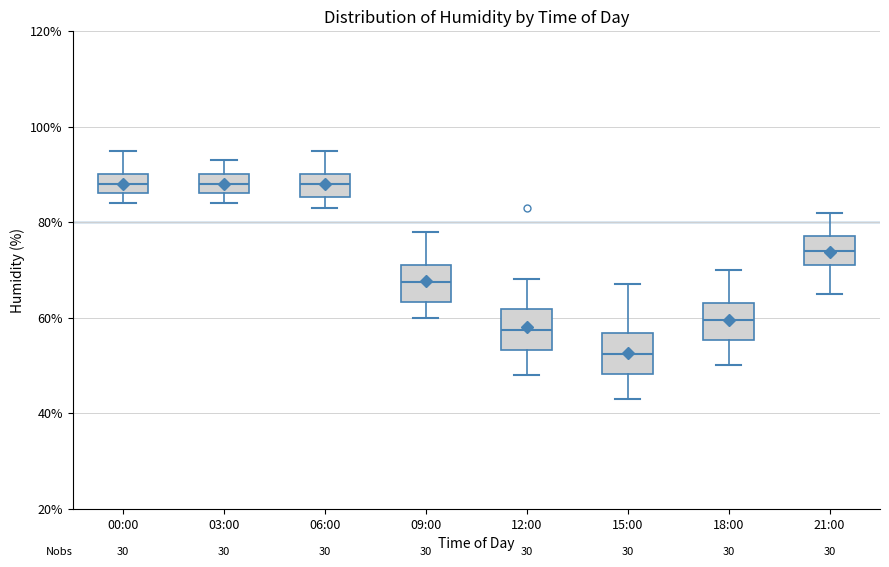

Reading left to right, transcribe this box plot: for each box, give where its median line is, the range the box spans, and where its two whiskers end, as read against the y-axis. The values are not printed on the chart, so give them approximately, as read against the axis.

00:00: median 88, box 86 to 90, whiskers 84 to 96
03:00: median 88, box 86 to 90, whiskers 84 to 94
06:00: median 88, box 86 to 90, whiskers 84 to 96
09:00: median 68, box 64 to 72, whiskers 60 to 78
12:00: median 58, box 54 to 62, whiskers 48 to 68
15:00: median 52, box 48 to 56, whiskers 44 to 68
18:00: median 60, box 56 to 64, whiskers 50 to 70
21:00: median 74, box 72 to 78, whiskers 66 to 82